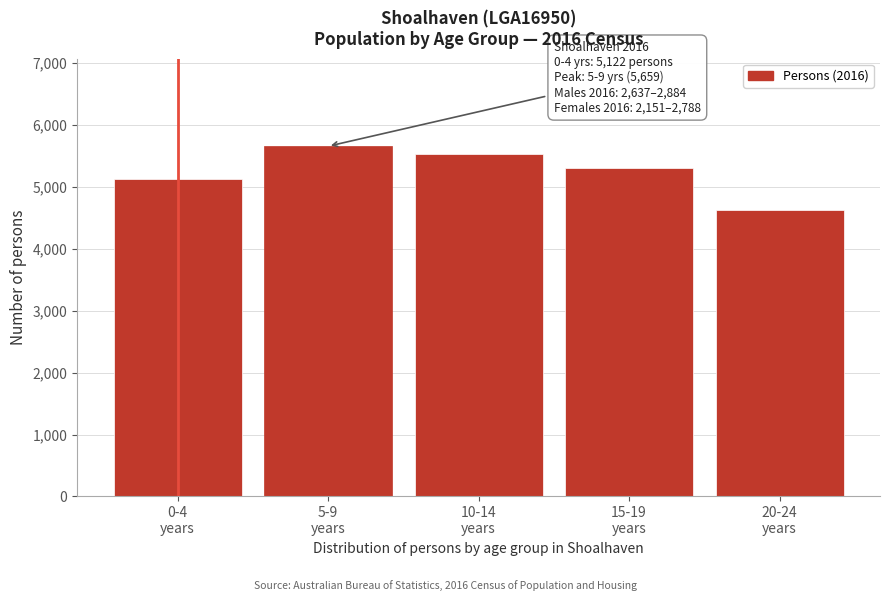

Reading right to left, what are all the values shown in this chart?

4622	5309	5534	5659	5122